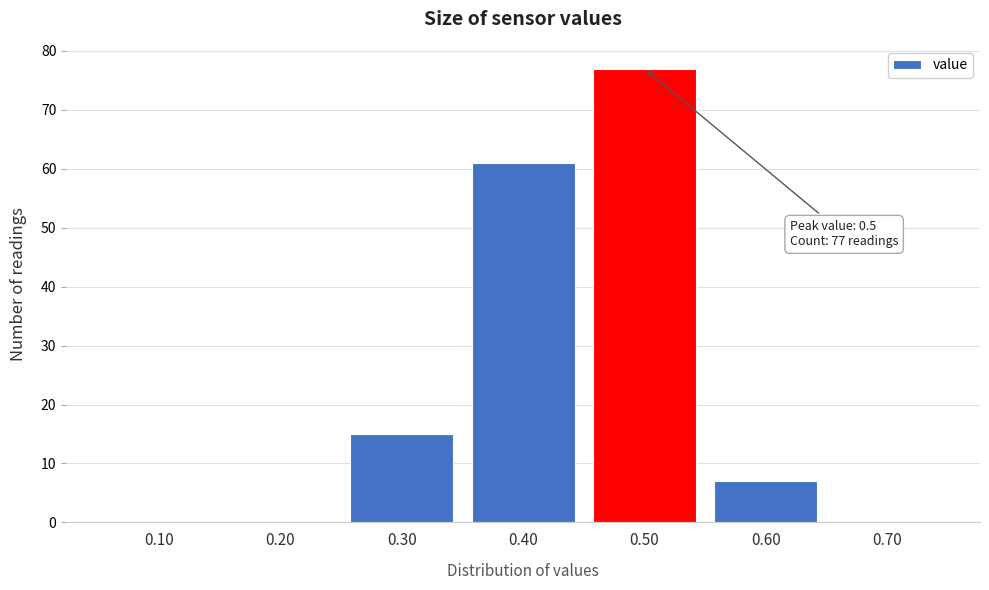

Reading left to right, list all the values displayed in this chart.

0.10=0	0.20=0	0.30=15	0.40=61	0.50=77	0.60=7	0.70=0